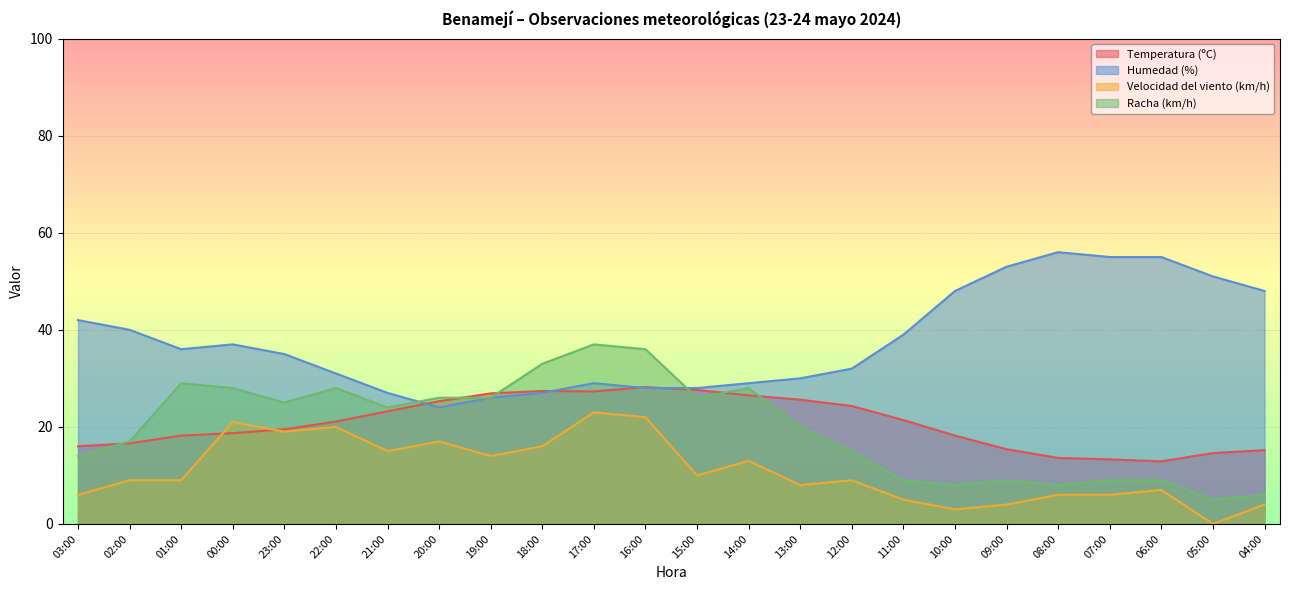

Which series has the widest spread of values?

Humedad (%)